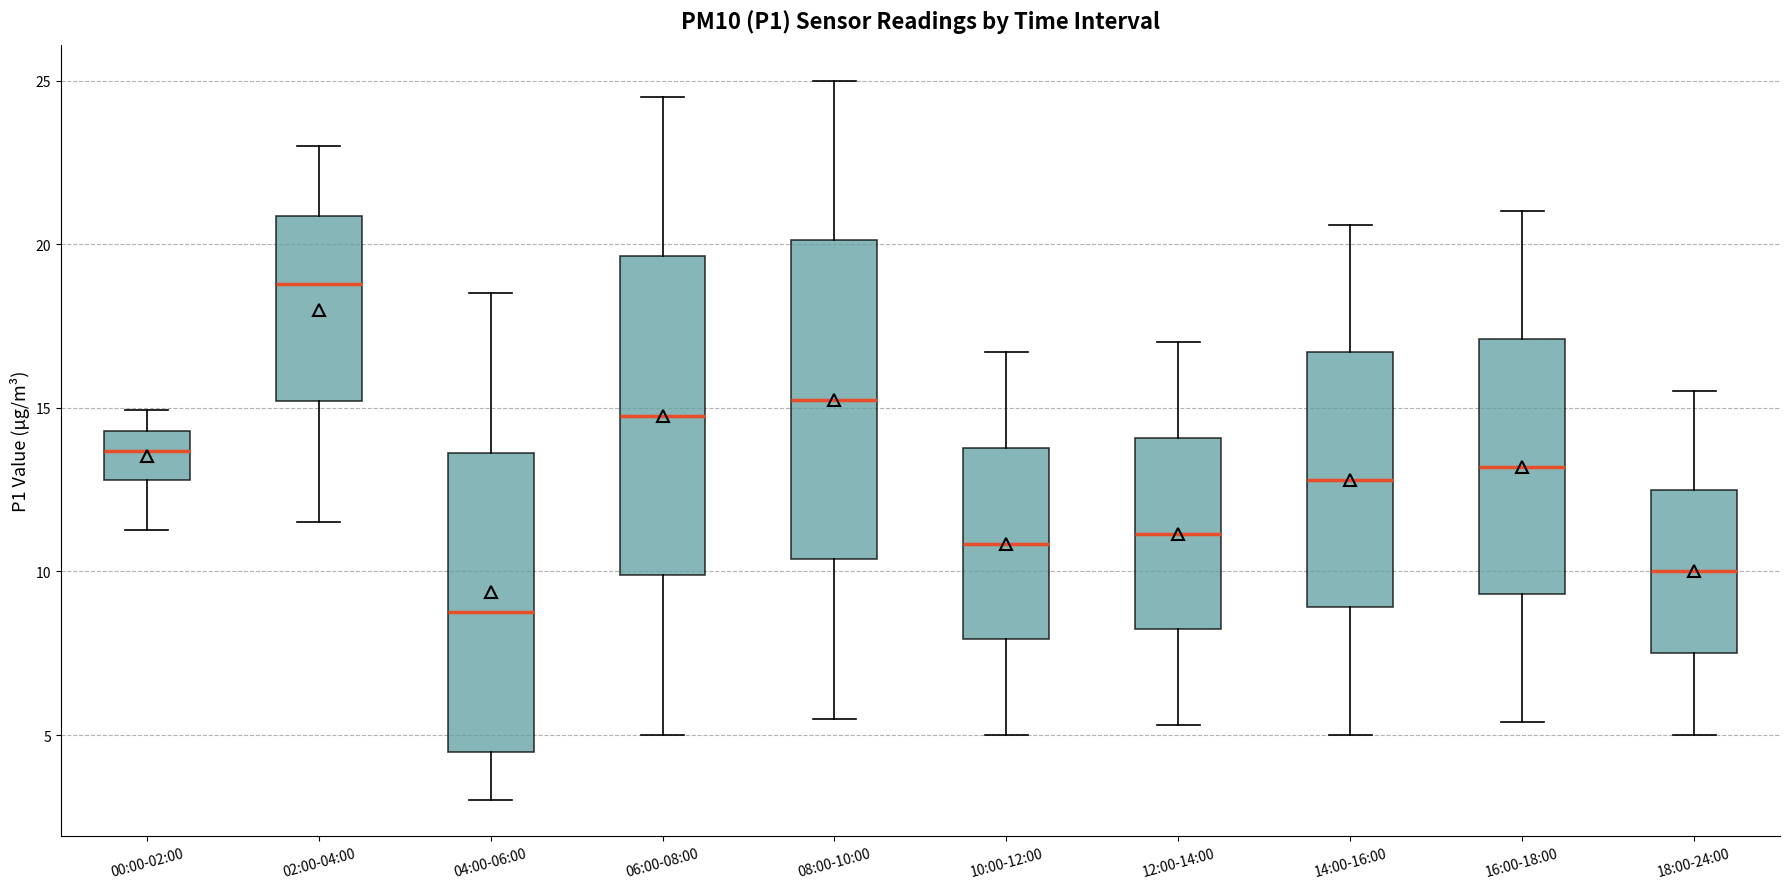

Which box has the lowest median line?

04:00-06:00